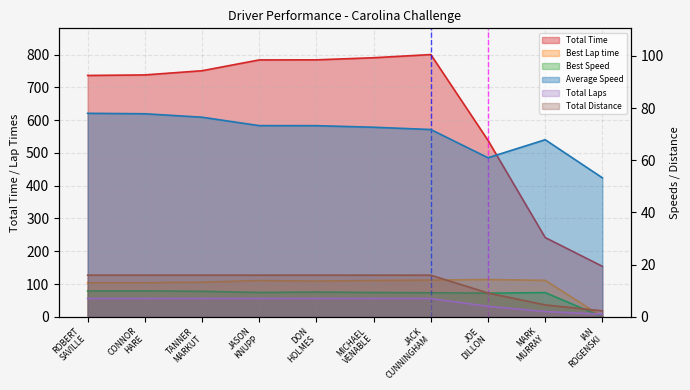

True or false: Average Speed and Total Laps cross at least once.

False